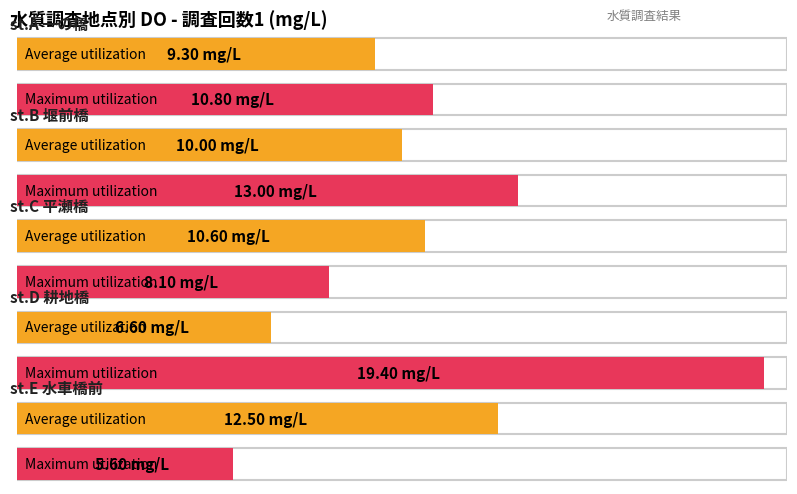

What is the label of the 2nd bar from the left?

st.B 堰前橋